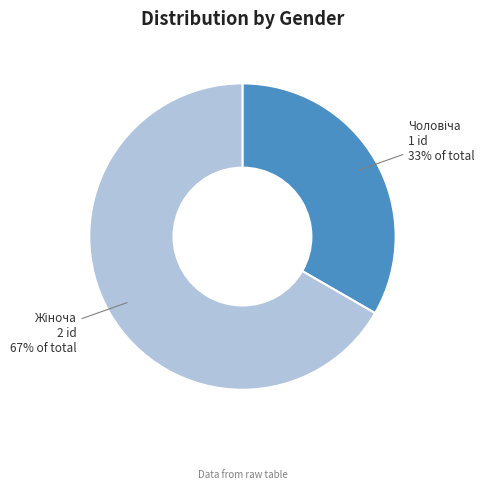

To the nearest percent, what is the average slice percentage?

50%